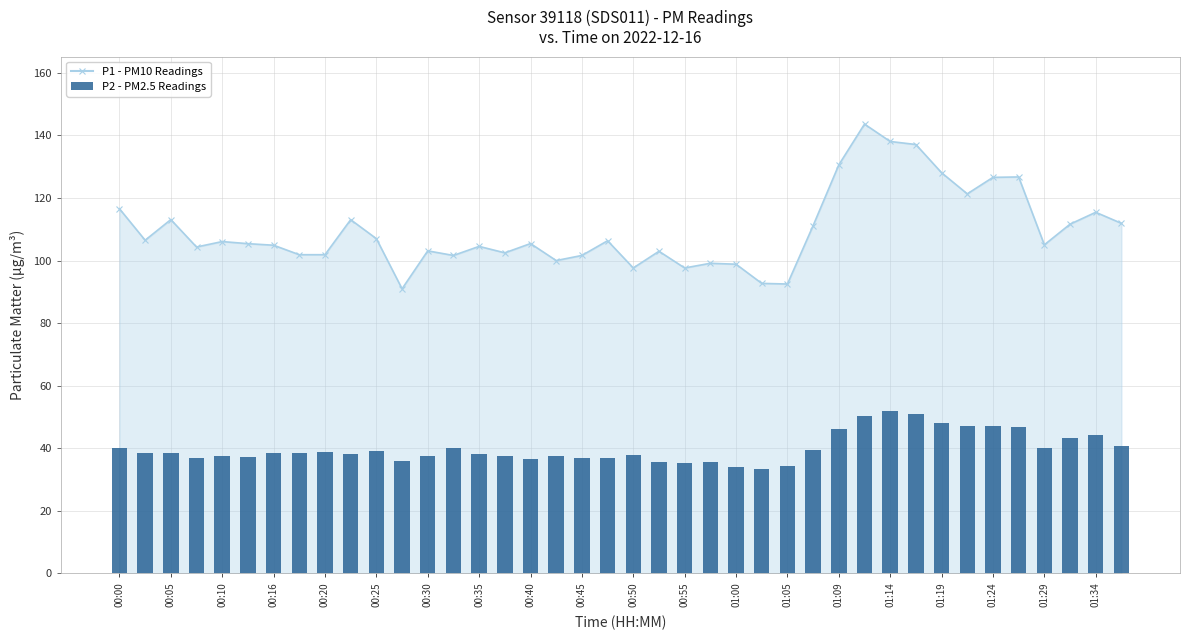

The P1 - PM10 Readings series shows 107.0 at 00:25. True or false?

True